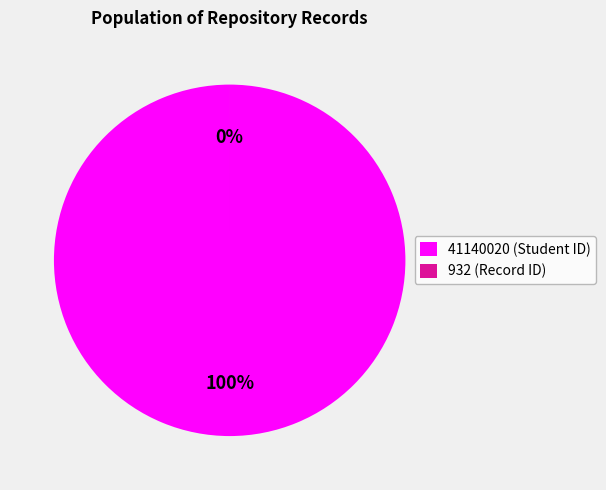

To the nearest percent, what is the difference between the largest and smallest slice percentages?

100%